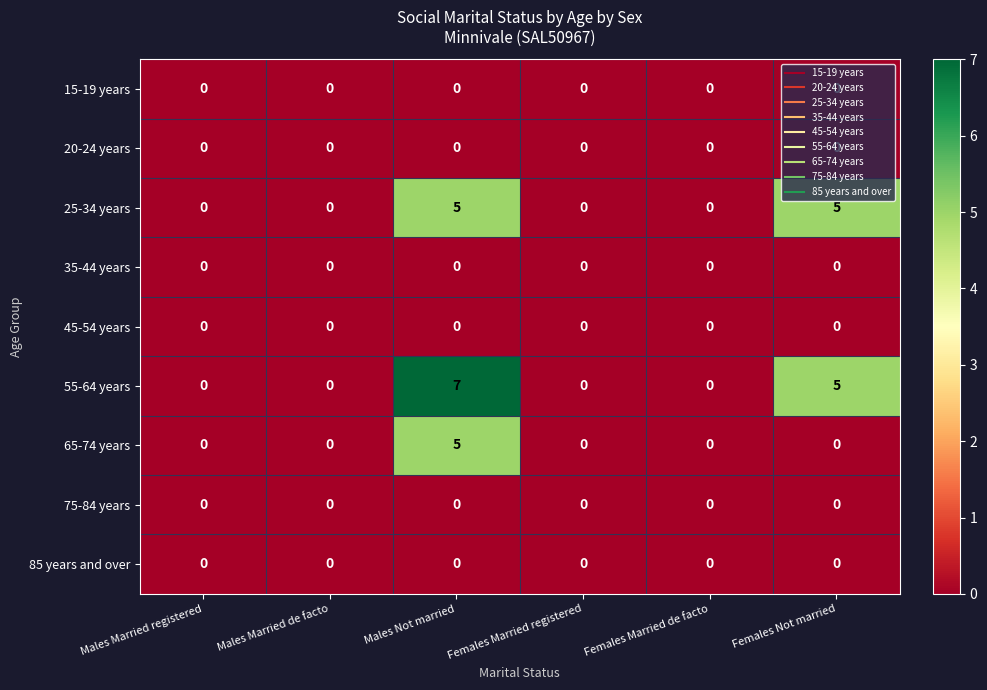

Which series has the largest range (max minus min)?

55-64 years